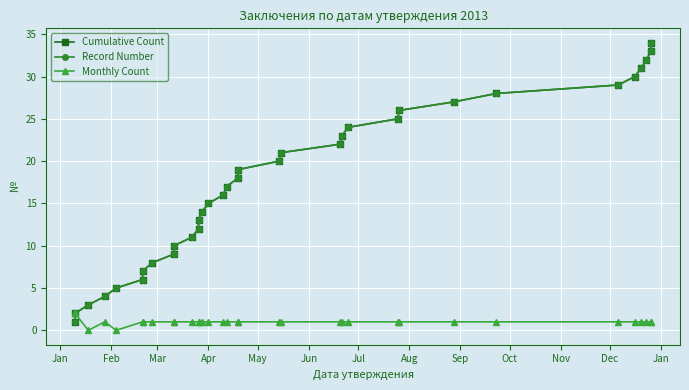

Reading left to right, transcribe all the data shown in this chart.

Cumulative Count: 1	2	3	4	5	6	7	8	9	10	11	12	13	14	15	16	17	18	19	20	21	22	23	24	25	26	27	28	29	30	31	32	33	34
Record Number: 1	2	3	4	5	6	7	8	9	10	11	12	13	14	15	16	17	18	19	20	21	22	23	24	25	26	27	28	29	30	31	32	33	34
Monthly Count: 2	2	0	1	0	1	1	1	1	1	1	1	1	1	1	1	1	1	1	1	1	1	1	1	1	1	1	1	1	1	1	1	1	1